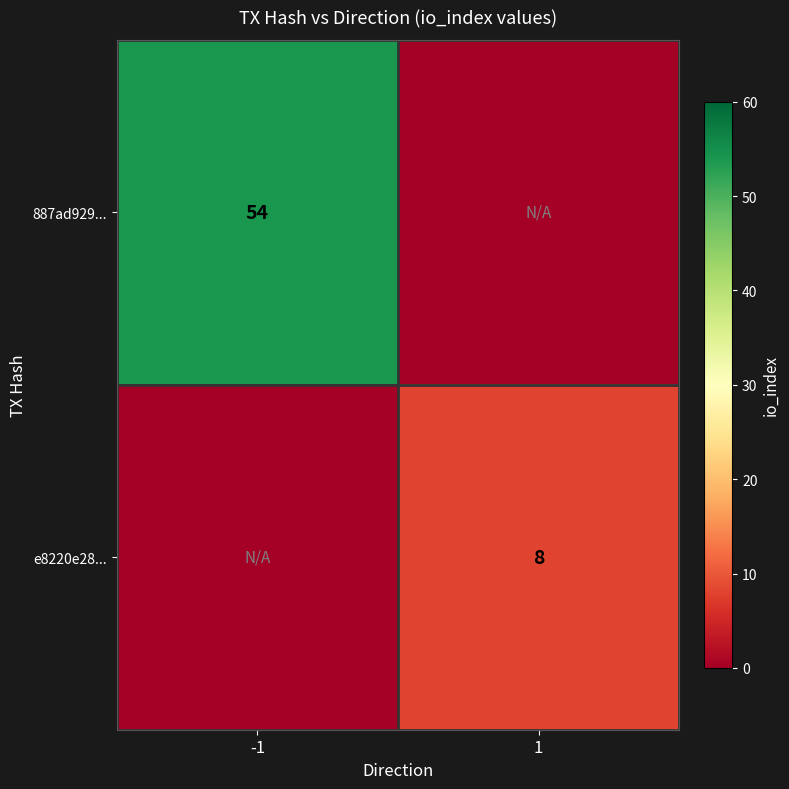

The value of 887ad929... at -1 is 54. True or false?

True